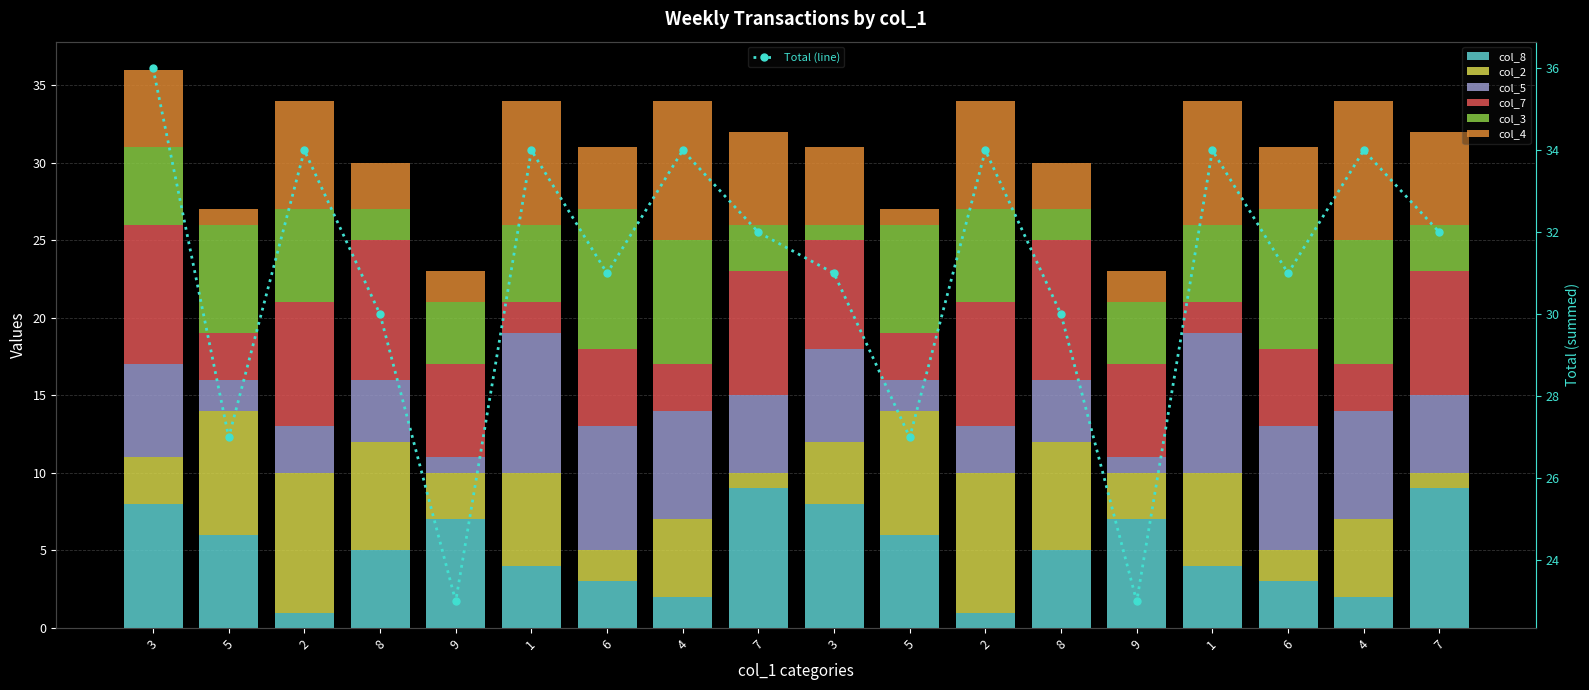

Reading right to left, list all the values displayed in this chart.

col_8: 9	2	3	4	7	5	1	6	8	9	2	3	4	7	5	1	6	8
col_2: 1	5	2	6	3	7	9	8	4	1	5	2	6	3	7	9	8	3
col_5: 5	7	8	9	1	4	3	2	6	5	7	8	9	1	4	3	2	6
col_7: 8	3	5	2	6	9	8	3	7	8	3	5	2	6	9	8	3	9
col_3: 3	8	9	5	4	2	6	7	1	3	8	9	5	4	2	6	7	5
col_4: 6	9	4	8	2	3	7	1	5	6	9	4	8	2	3	7	1	5